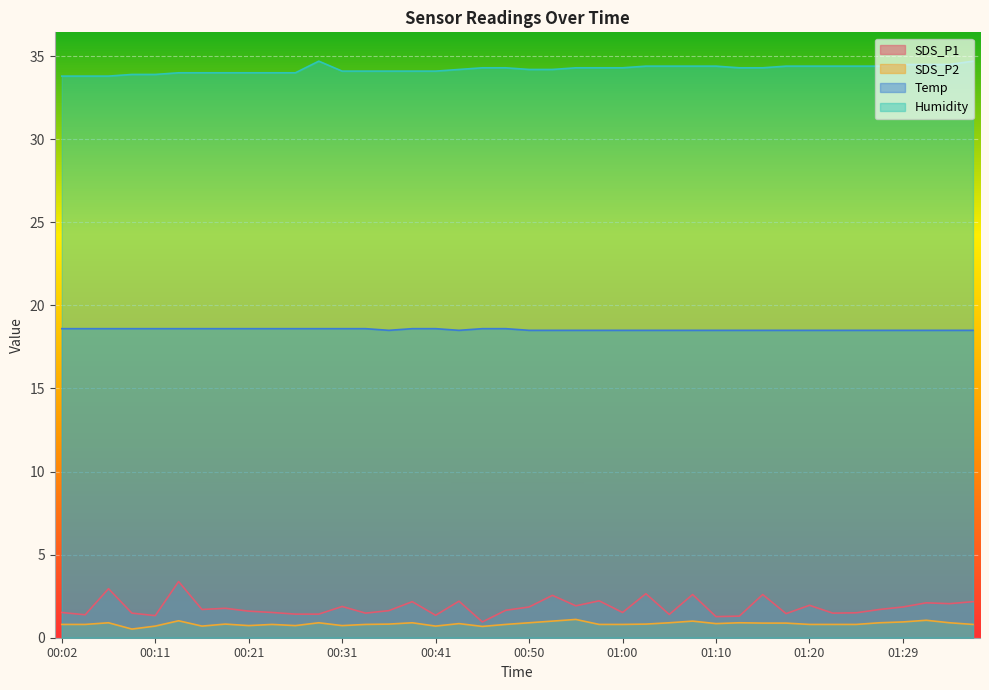

What is the difference between the second highest and second lowest values in the Temp series?

0.1